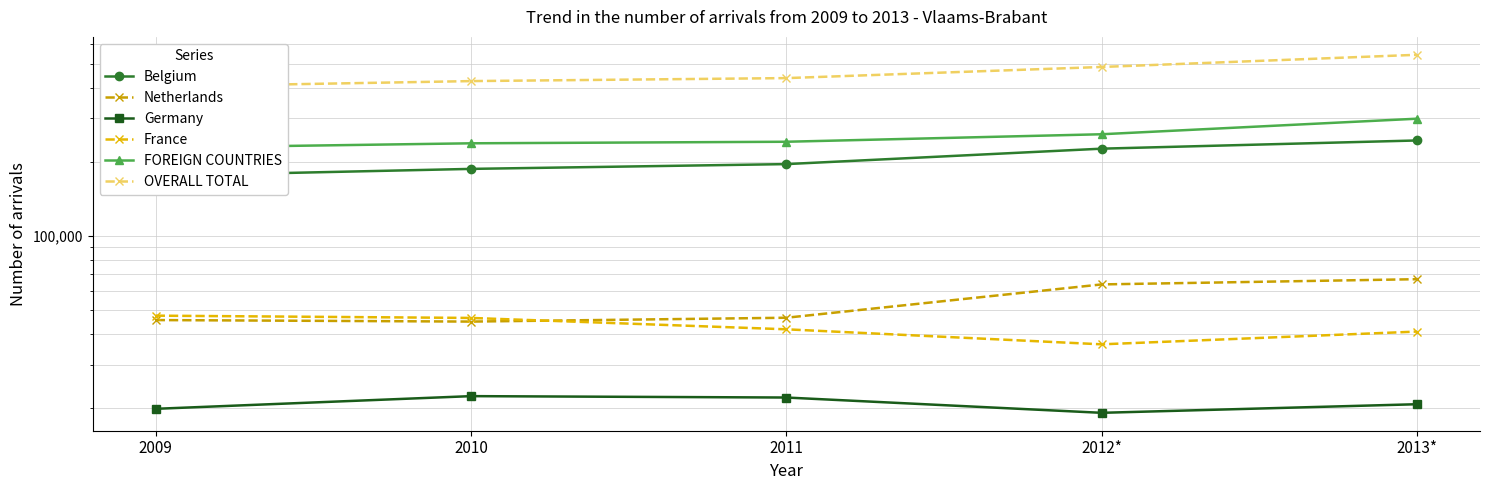

What is the difference between the highest and lowest values at 2010?

402676